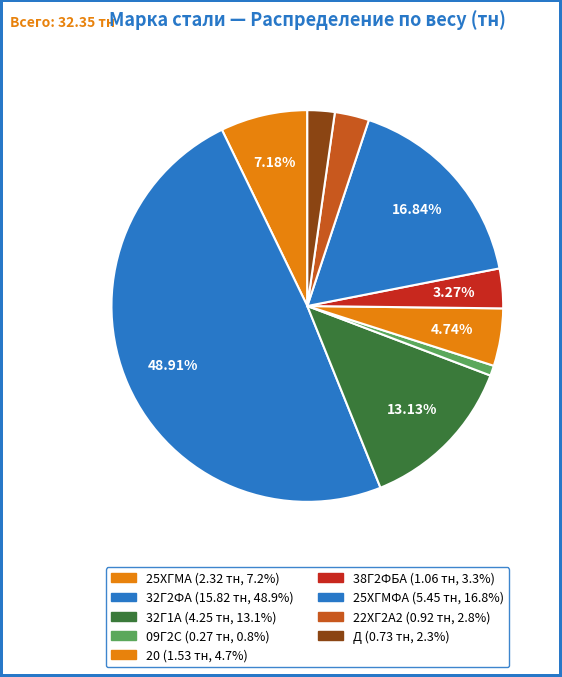

Rank the categories by value from highest to lowest.

32Г2ФА, 25ХГМФА, 32Г1А, 25ХГМА, 20, 38Г2ФБА, 22ХГ2А2, Д, 09Г2С